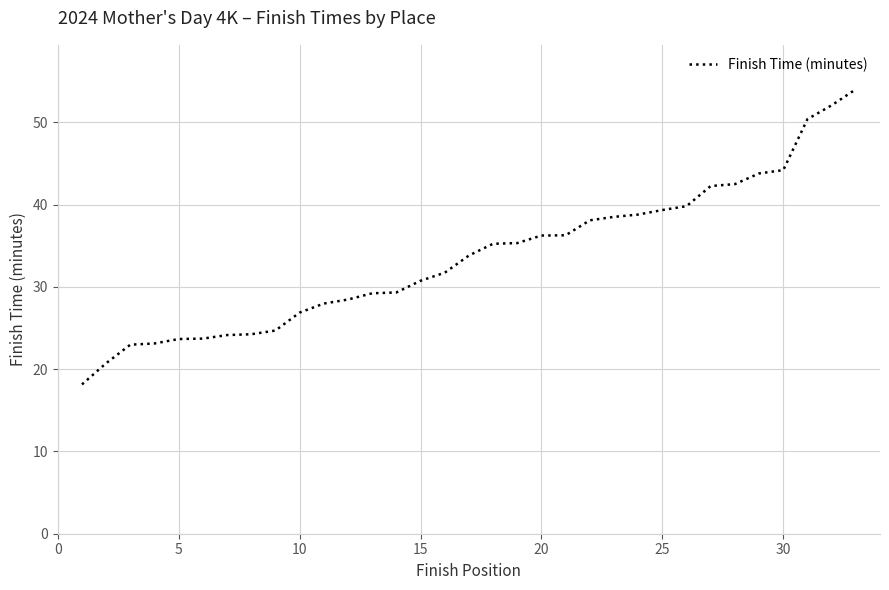

What is the maximum value shown in the chart?

54.0